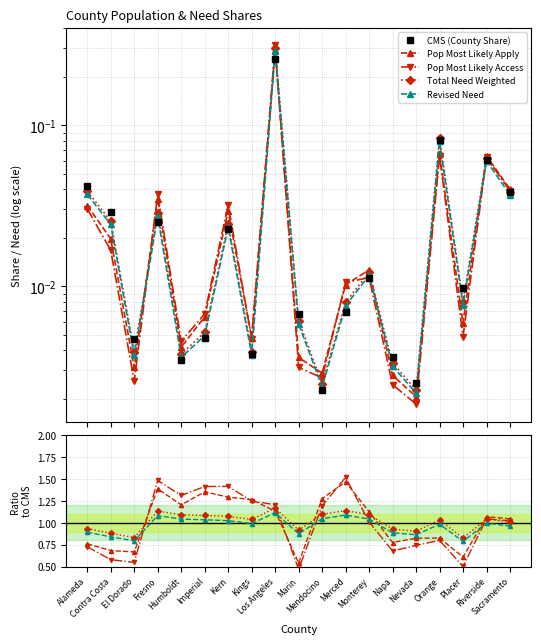

At how many categories does at least one series exceed 0?

19